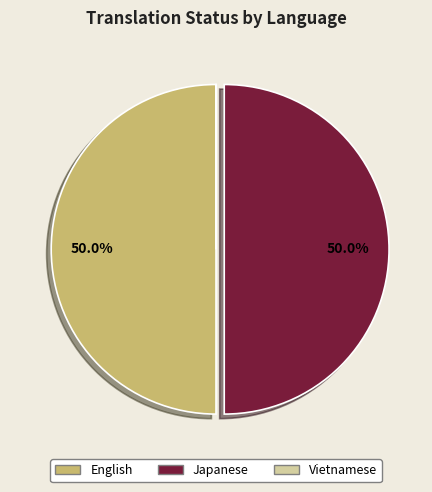

The Japanese slice represents 39% of the pie. True or false?

False